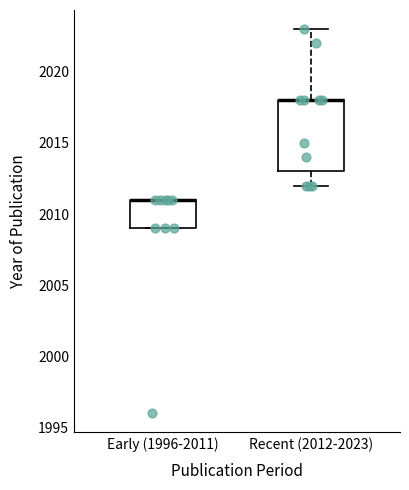

Which box is the tallest, from its lower edge to its upper edge?

Recent (2012-2023)